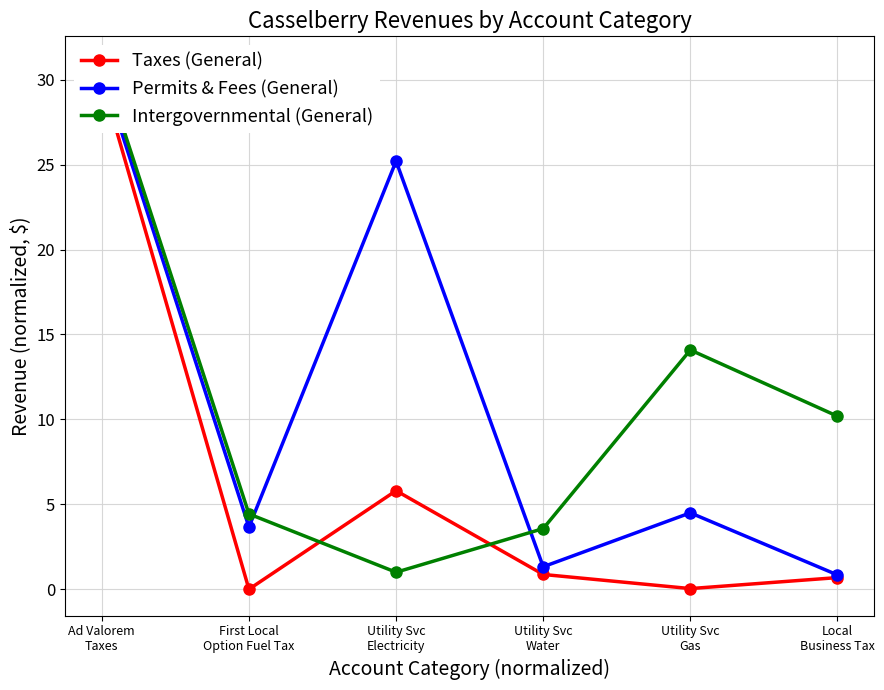

What is the total value across all series at Utility Svc
Water?

5.8